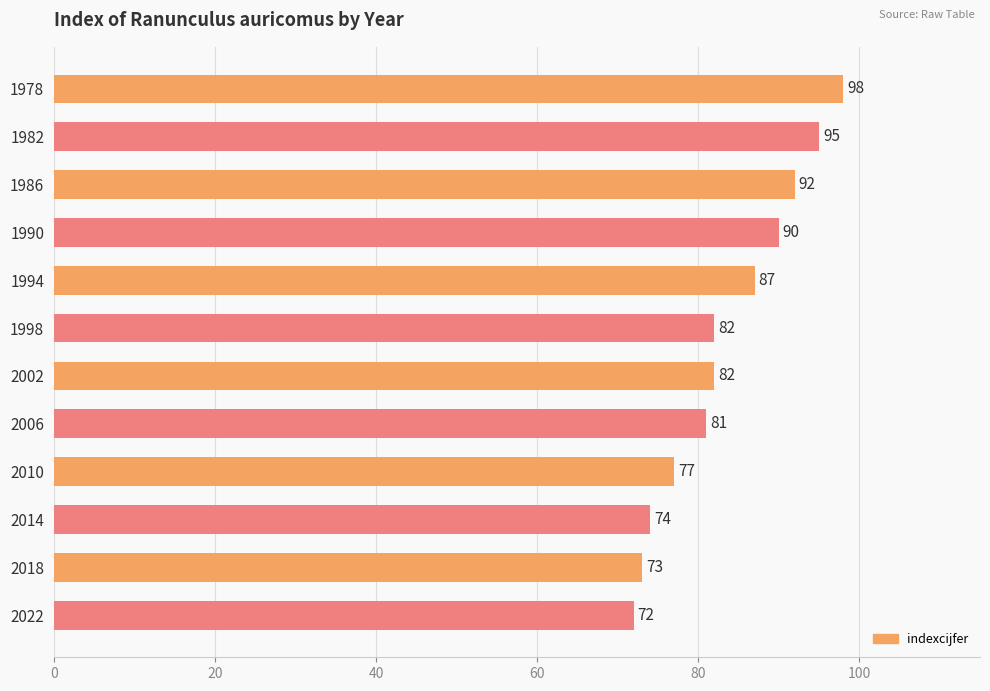

What is the difference between the maximum and minimum values?

26